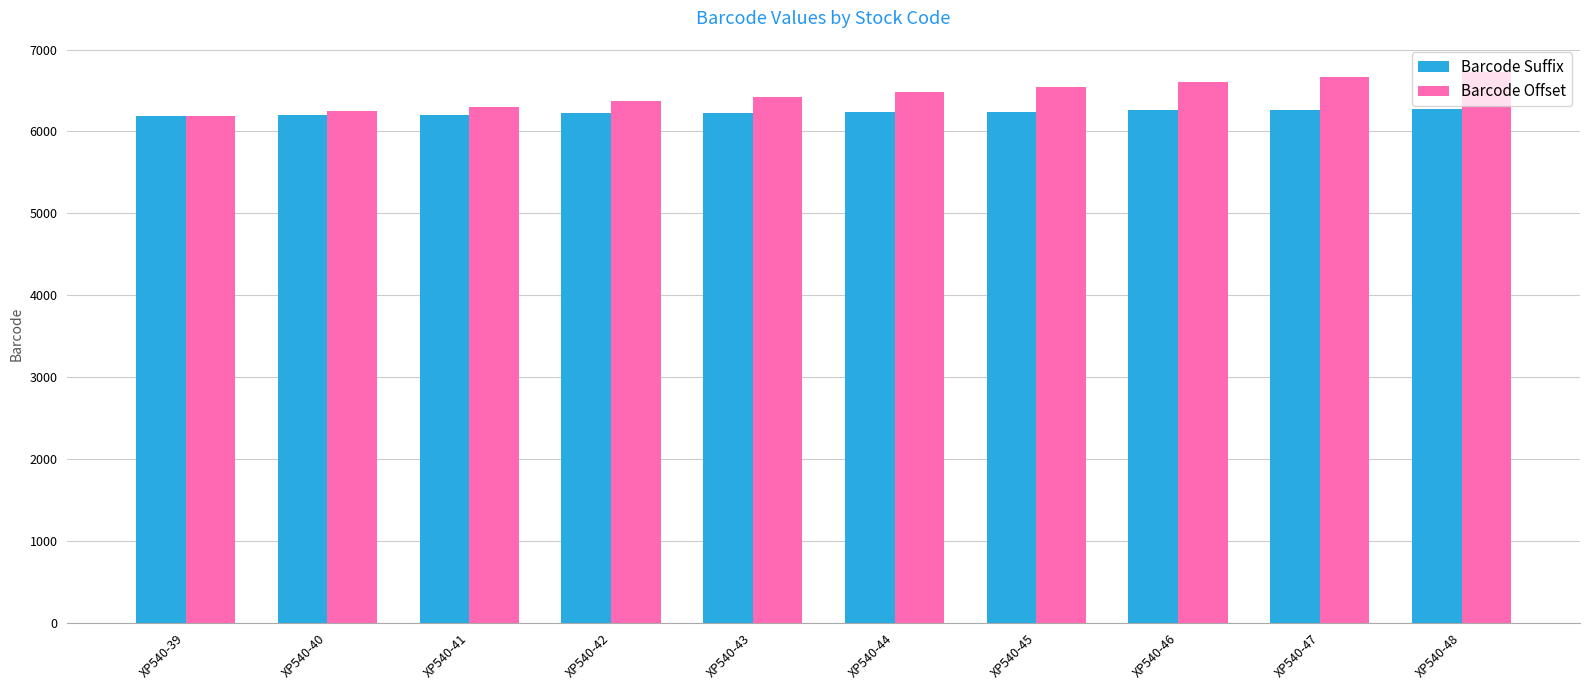

What is the difference between the highest and lowest values at XP540-45?

300